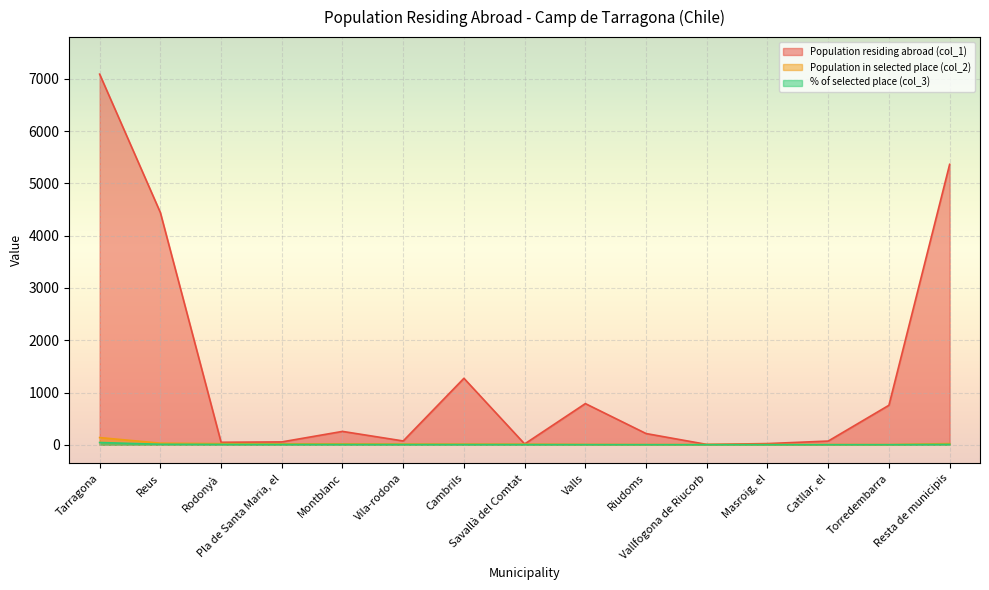

Which label corresponds to the smallest value in the chart?

Torredembarra